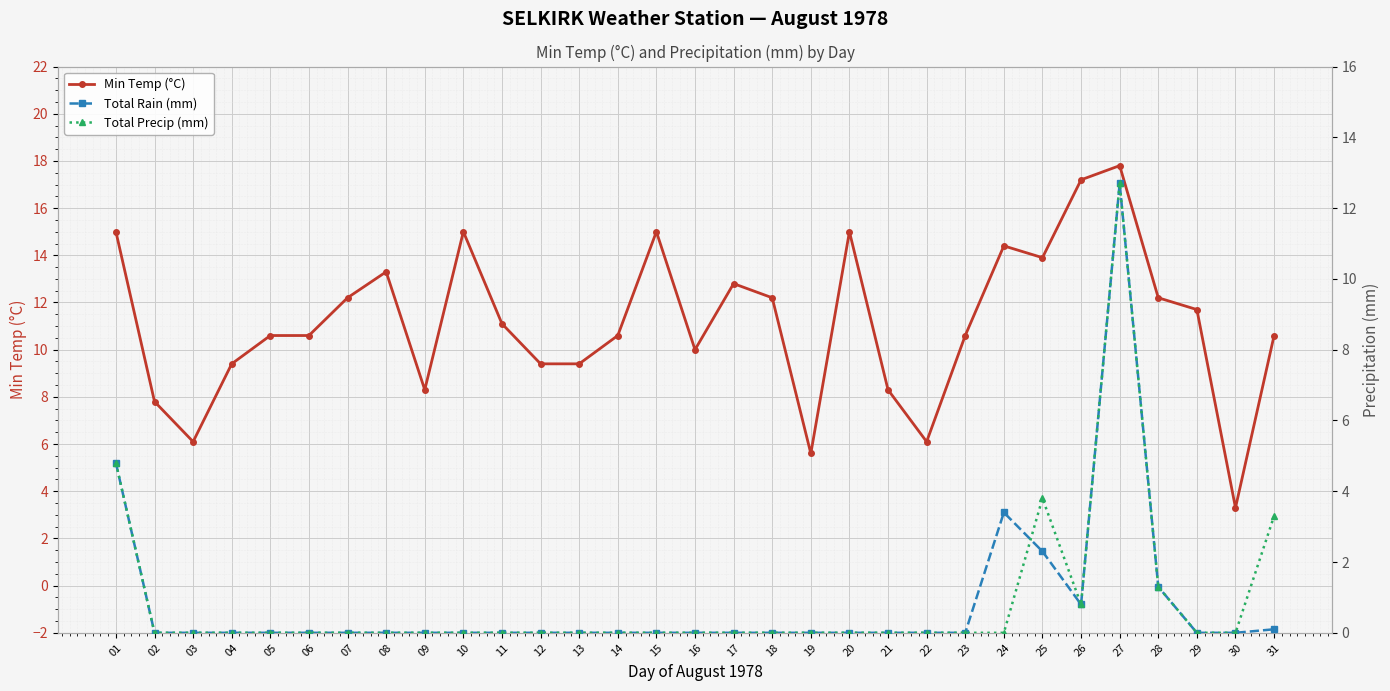

How many positive values does the Total Precip (mm) series have?

6